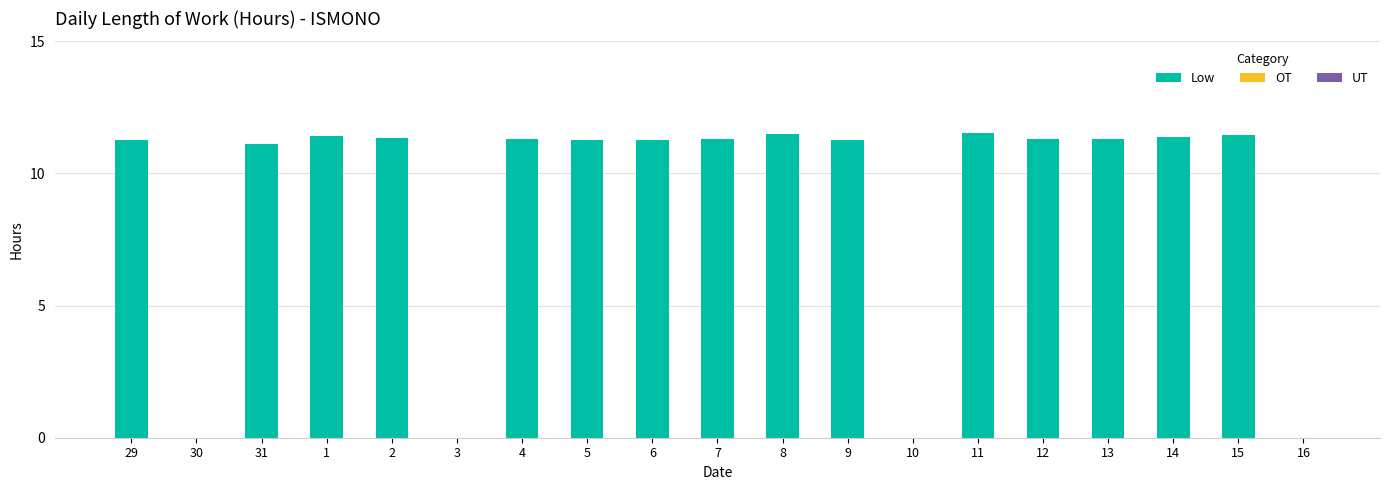

What is the greatest value displayed?

11.5